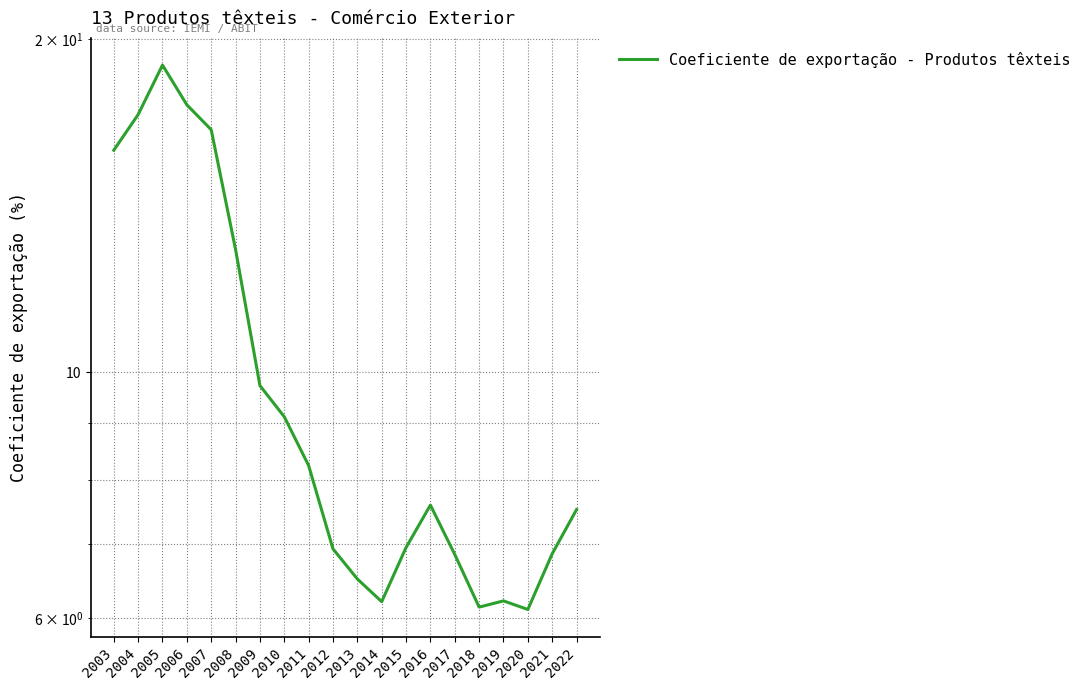

How many data points are less than 7?

9